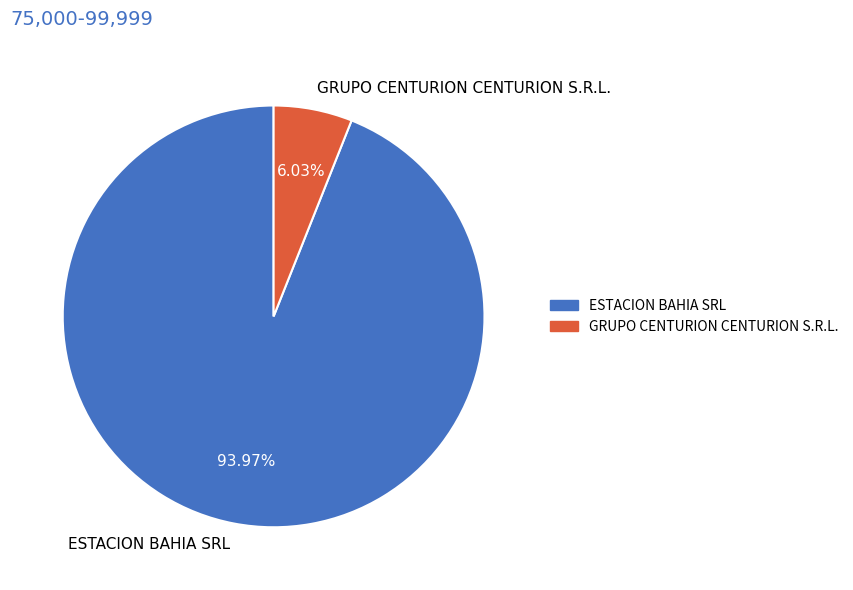

What percentage is the GRUPO CENTURION CENTURION S.R.L. slice, to the nearest percent?

6%